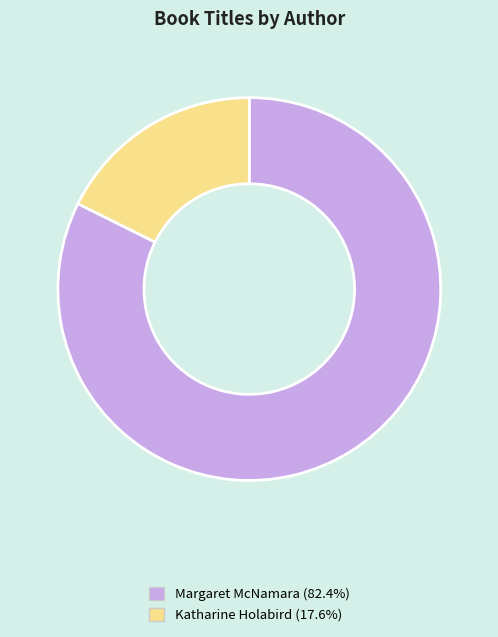

Is there a majority slice in this chart?

Yes